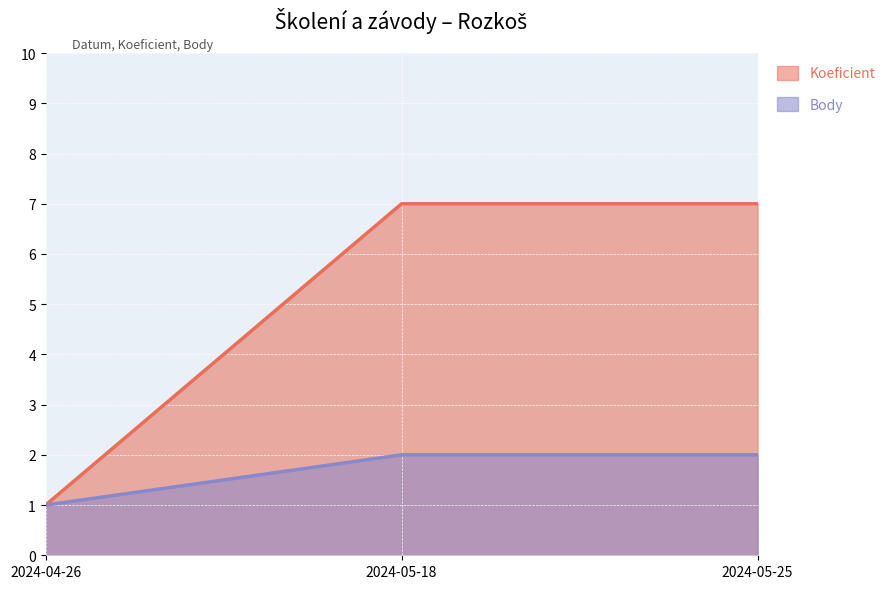

Reading left to right, list all the values displayed in this chart.

Koeficient: 1	7	7
Body: 1	2	2